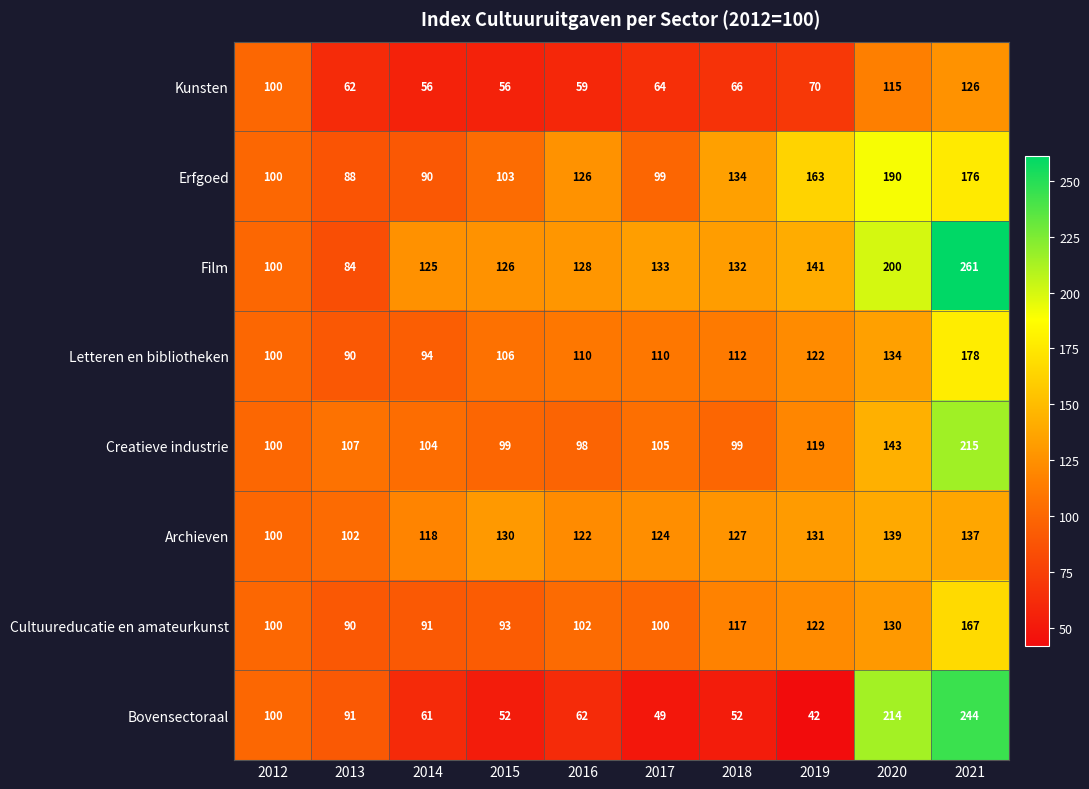

What is the sum of all Letteren en bibliotheken values?

1156